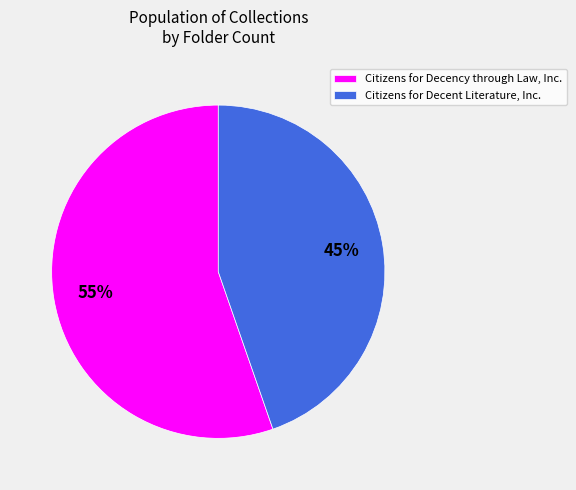

Combined, do Citizens for Decency through Law, Inc. and Citizens for Decent Literature, Inc. account for over 50%?

Yes